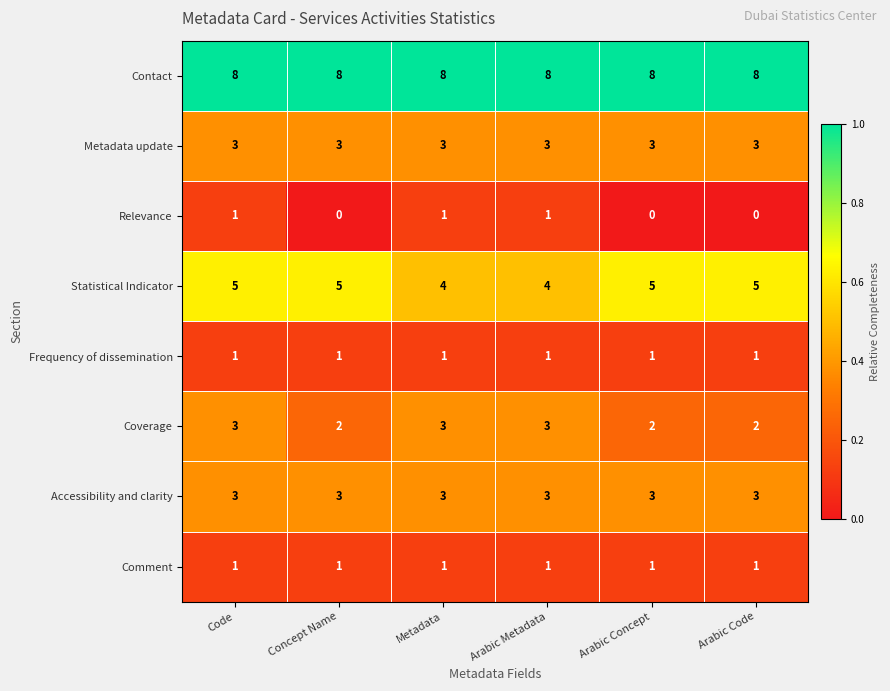

What is the approximate value of Contact at Metadata?

8